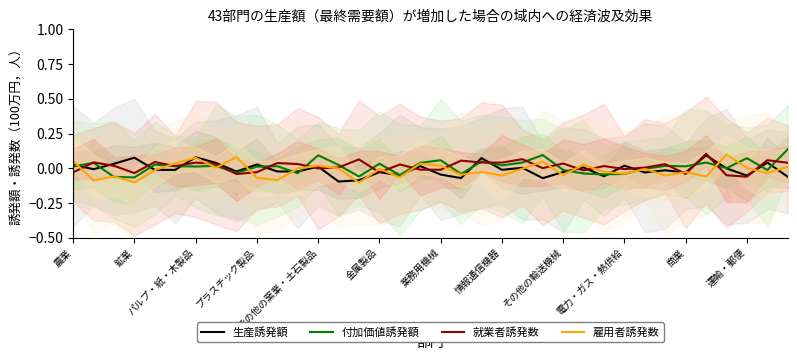

How many intersections are there between 就業者誘発数 and 生産誘発額?

21